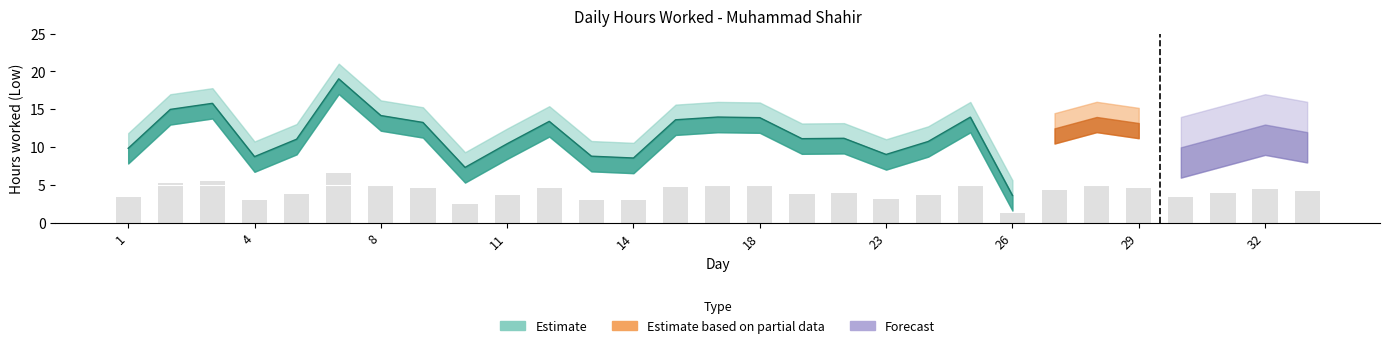

What is the sum of the Low_lower values at 24 and 18?

20.7